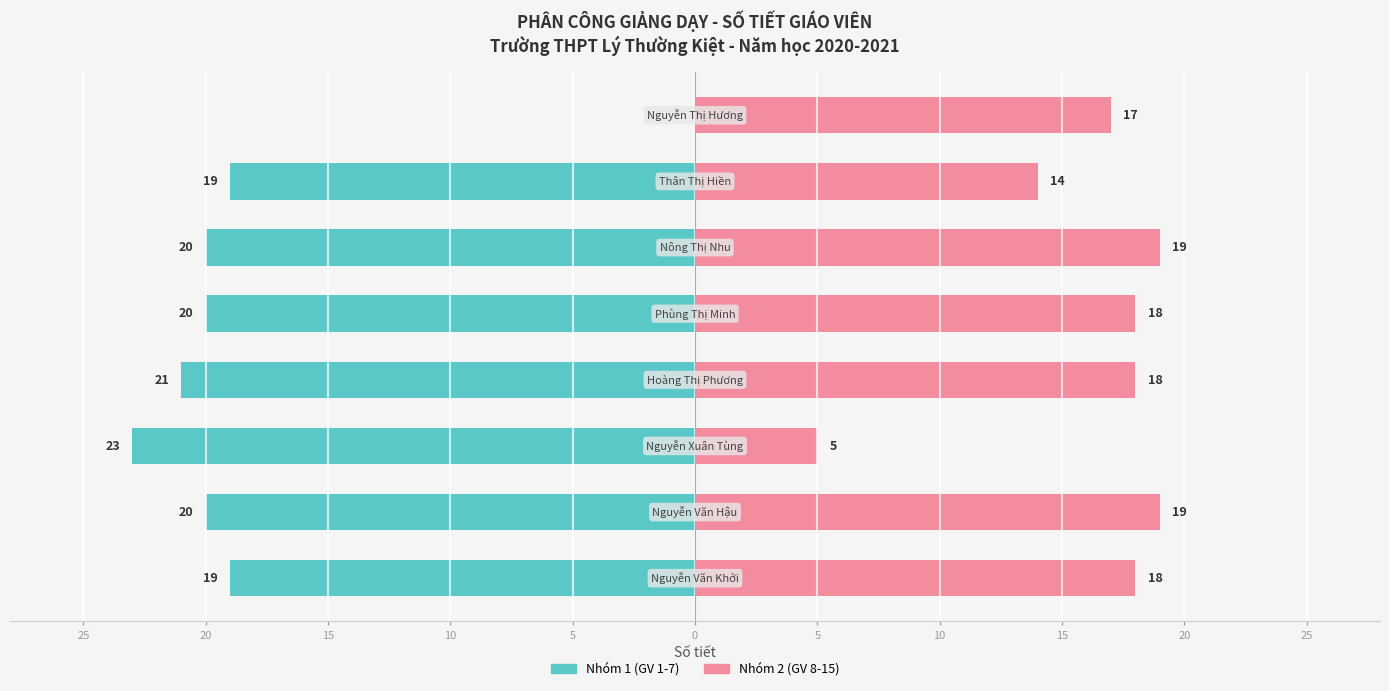

What is the lowest value of the Nhóm 2 (GV 8-15) series?

5